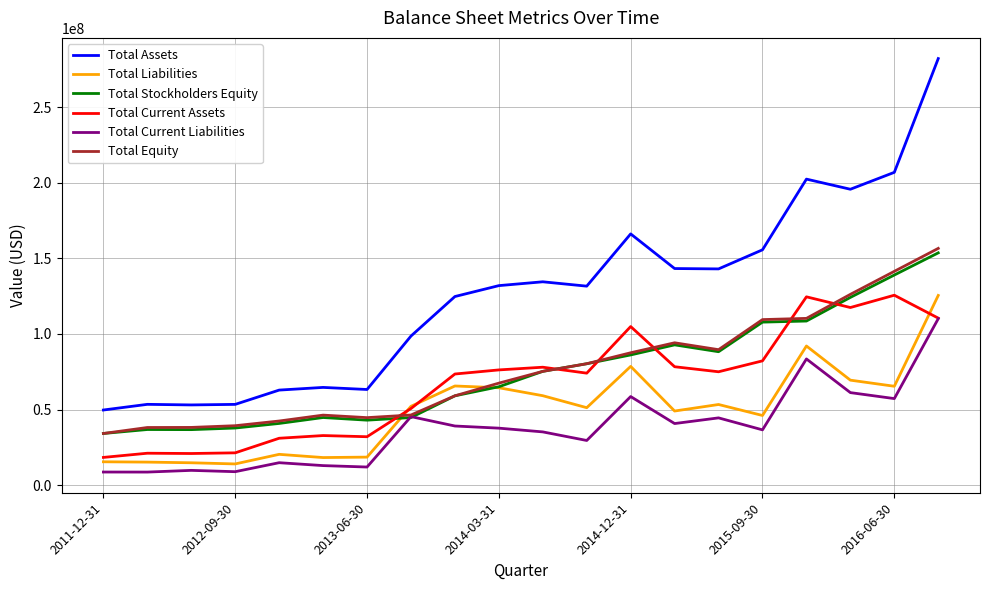

True or false: Total Stockholders Equity and Total Assets intersect in this chart.

False